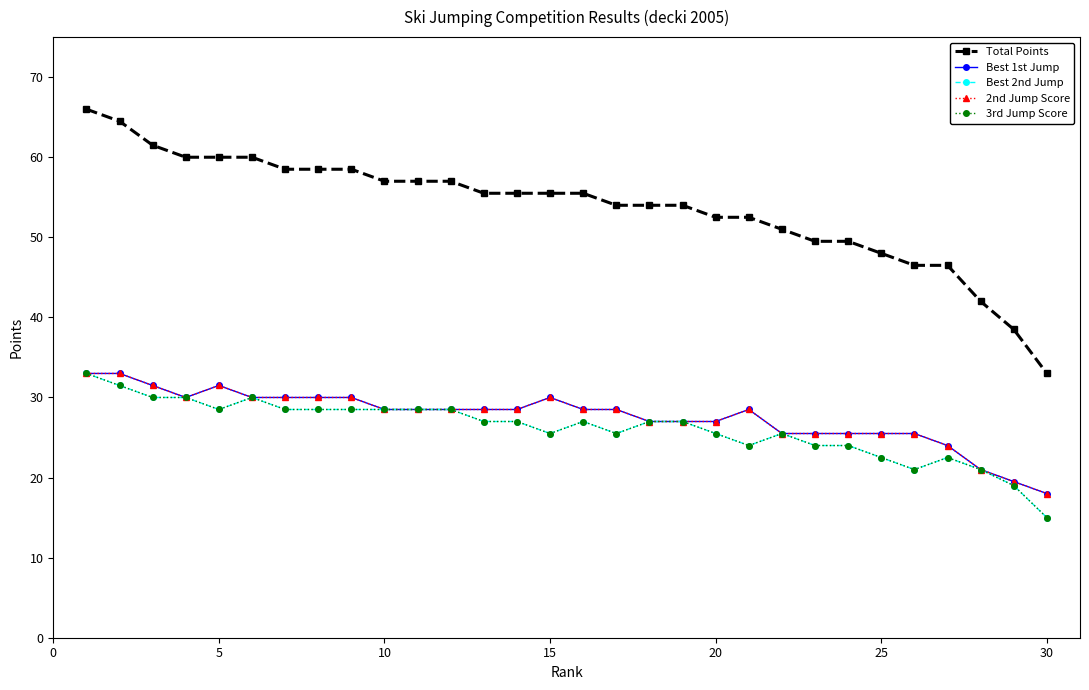

At how many categories does at least one series exceed 44?

27